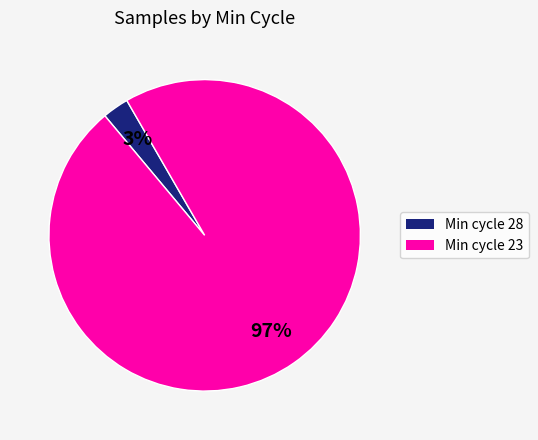

To the nearest percent, what is the average slice percentage?

50%